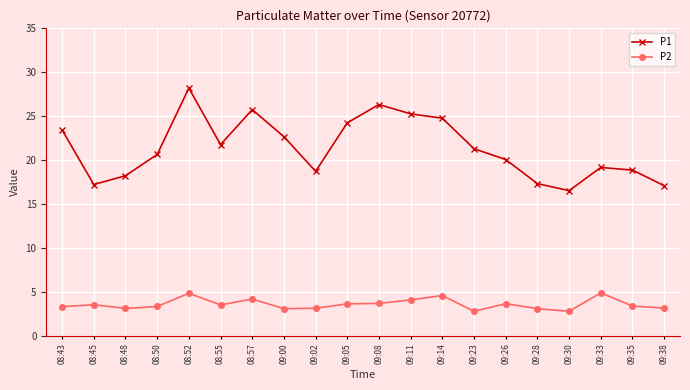

What is the sum of the P2 values at 09:38 and 08:43?

6.5